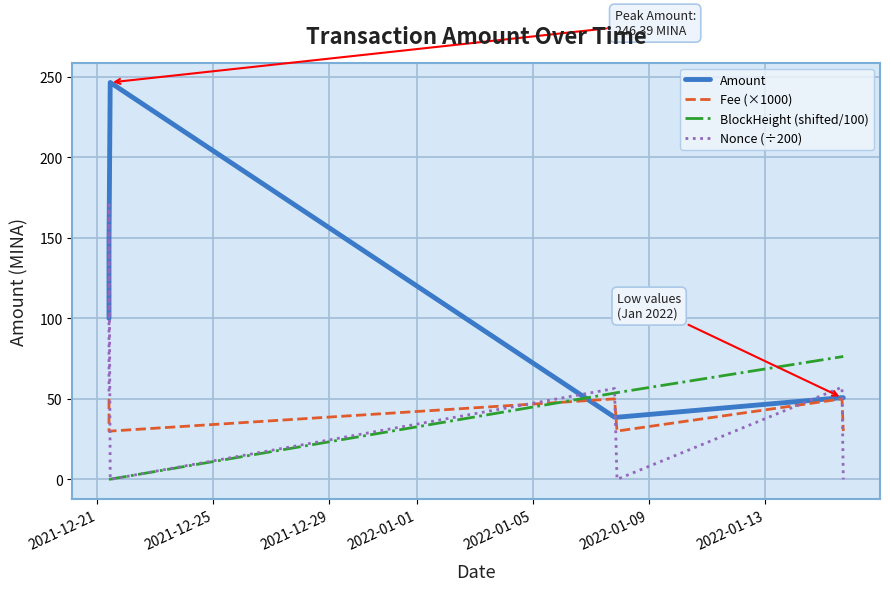

List the series in order of their peak value, lowest first.

Fee (×1000), BlockHeight (shifted/100), Nonce (÷200), Amount